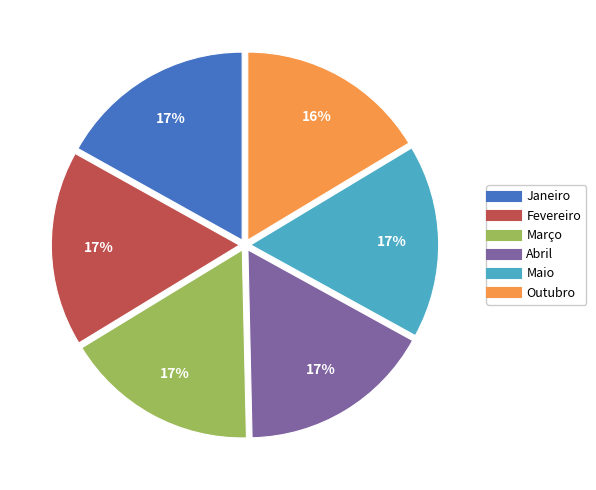

What is the ratio of the value at Fevereiro to the value at Abril?

1.0